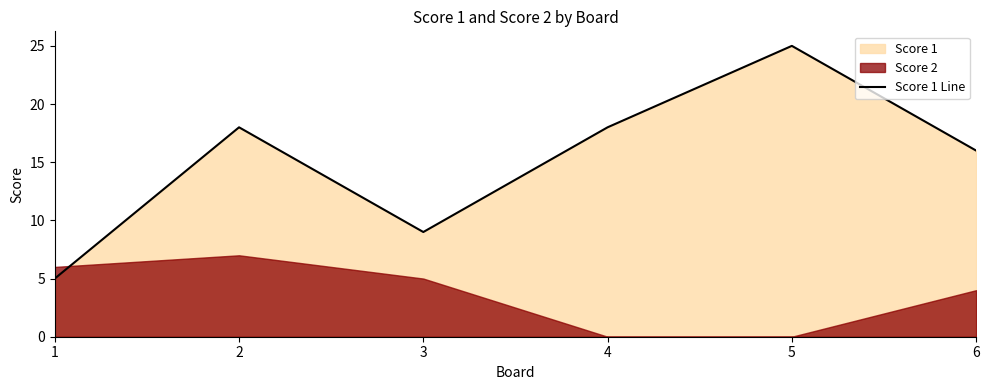

What is the value of the 3rd point from the left?

9